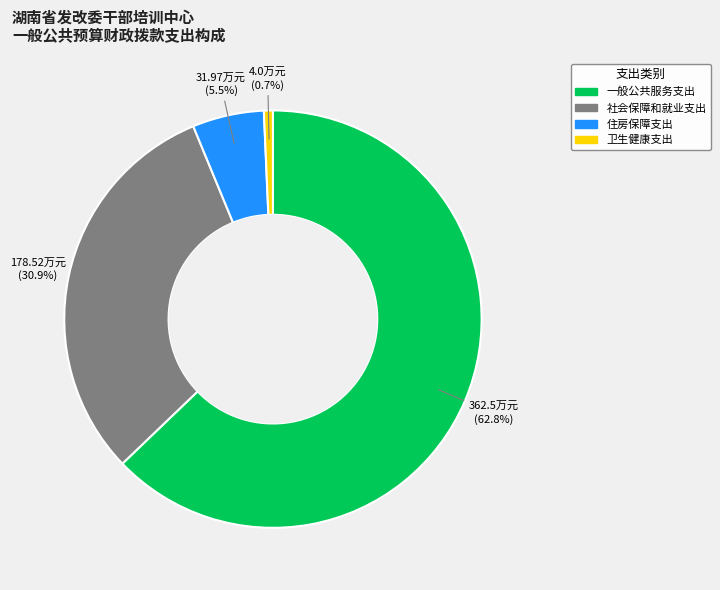

To the nearest percent, what portion does 一般公共服务支出 represent?

63%